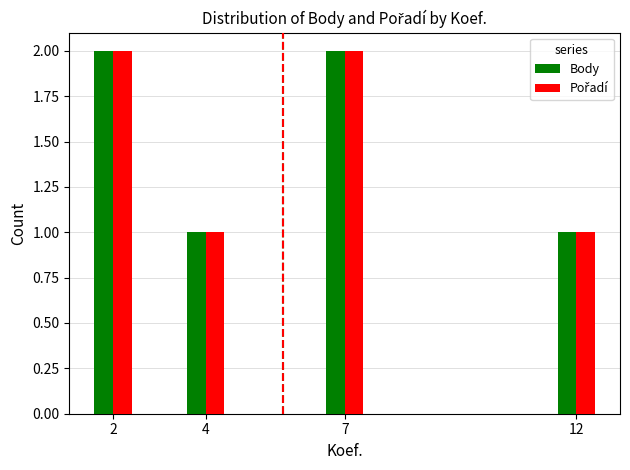

Is it true that Body equals 3 at 7?

False